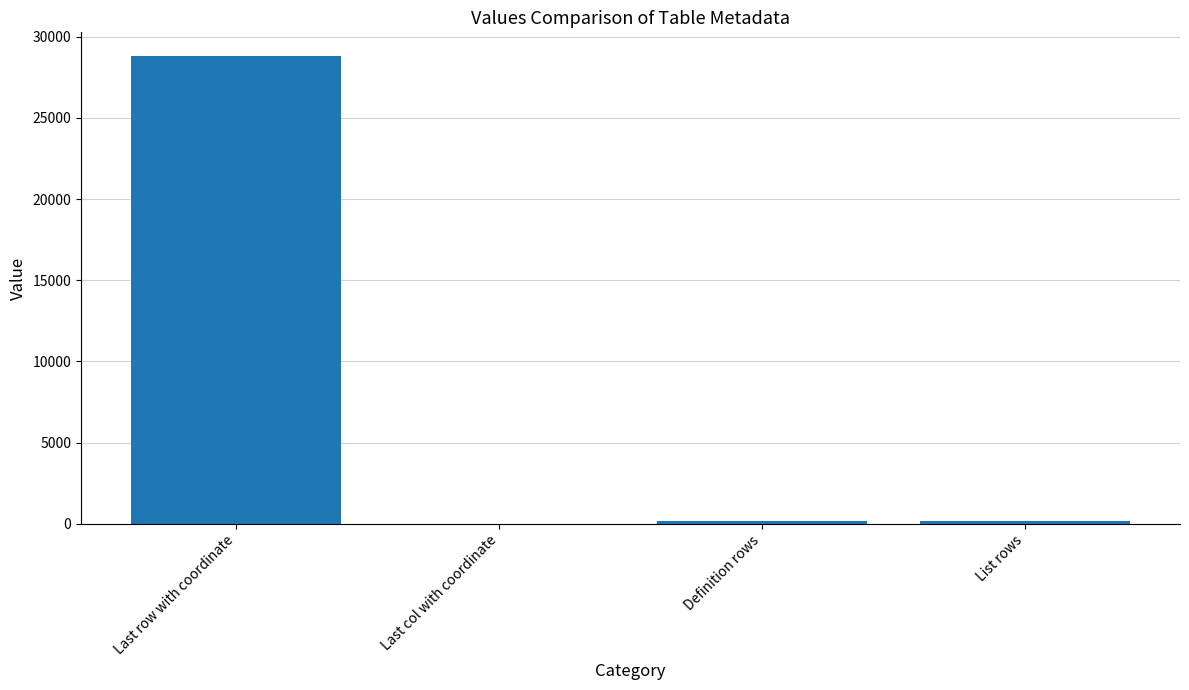

True or false: the data shows 28835 at Last row with coordinate.

True